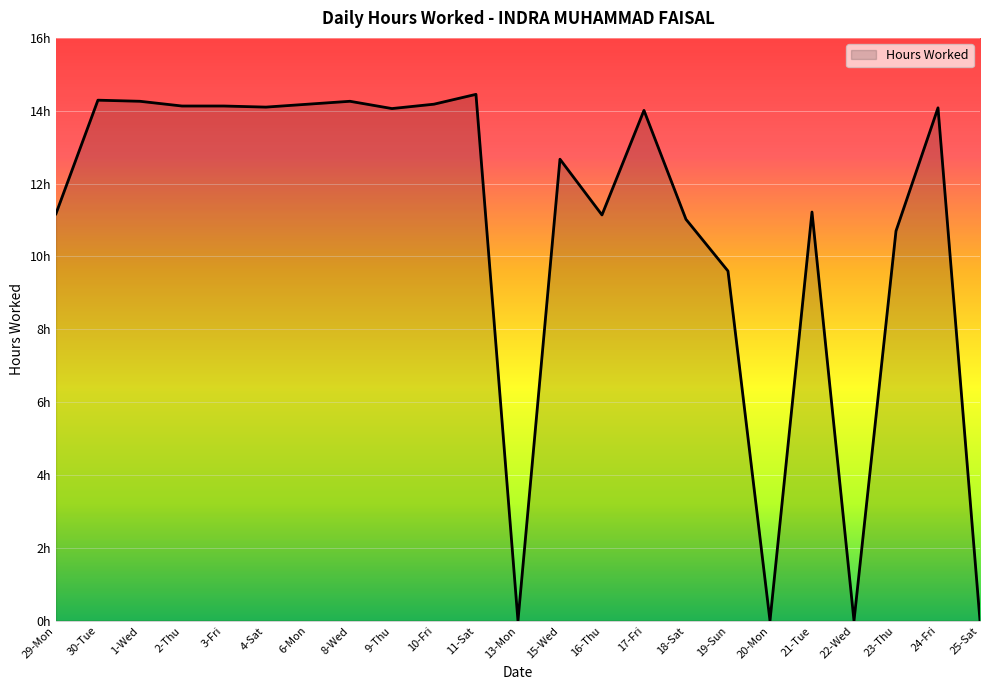

Where is the data nearest to the value 7?

19-Sun